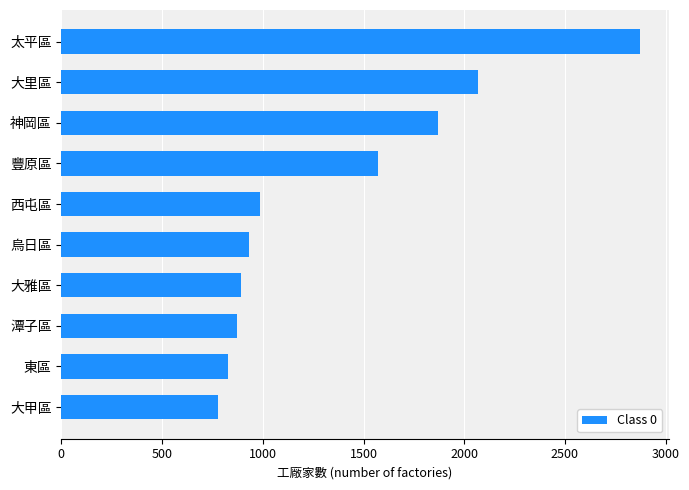

What is the difference between the second highest and second lowest values?

1244